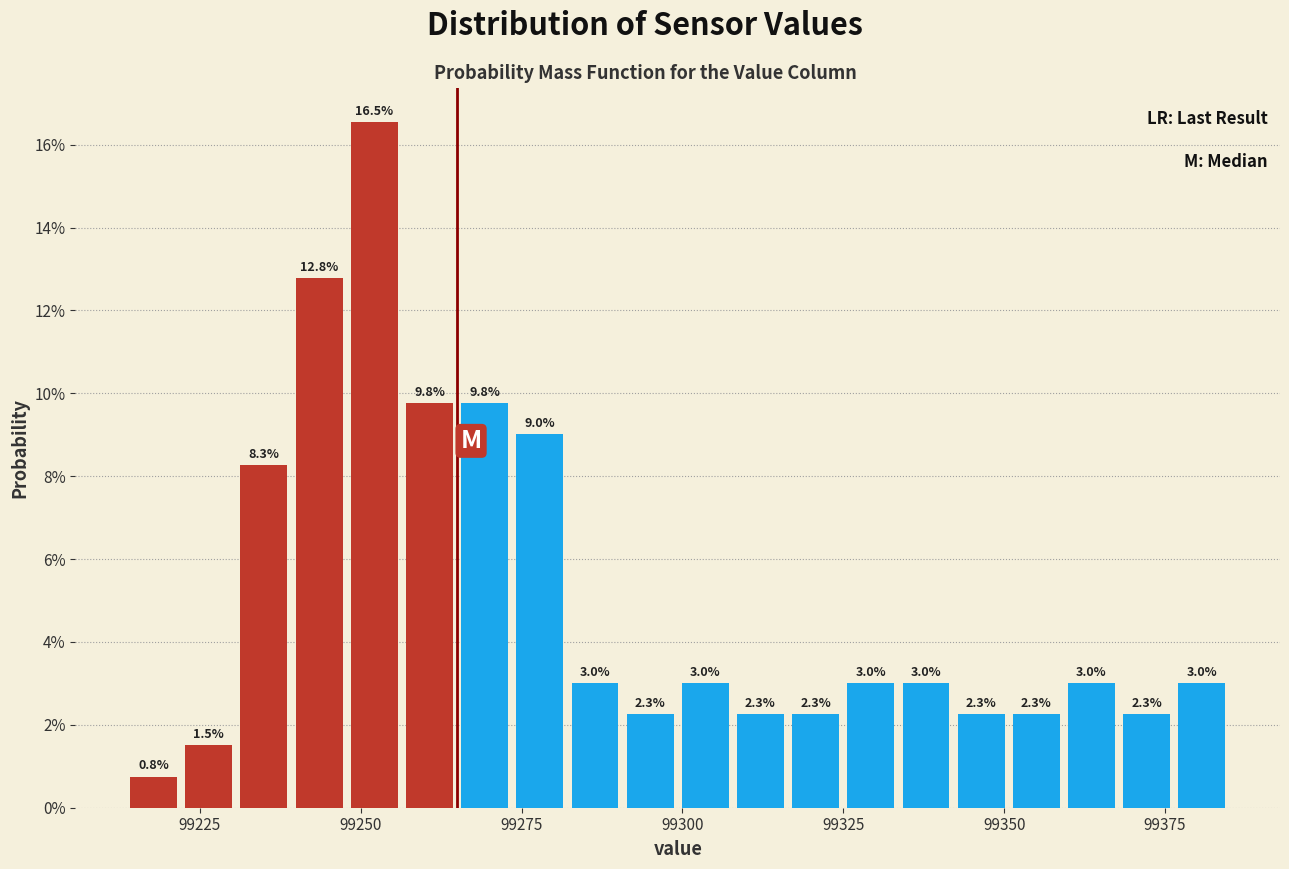

Read against the x-axis, roughly where is the centre of the tallest bar?

99250